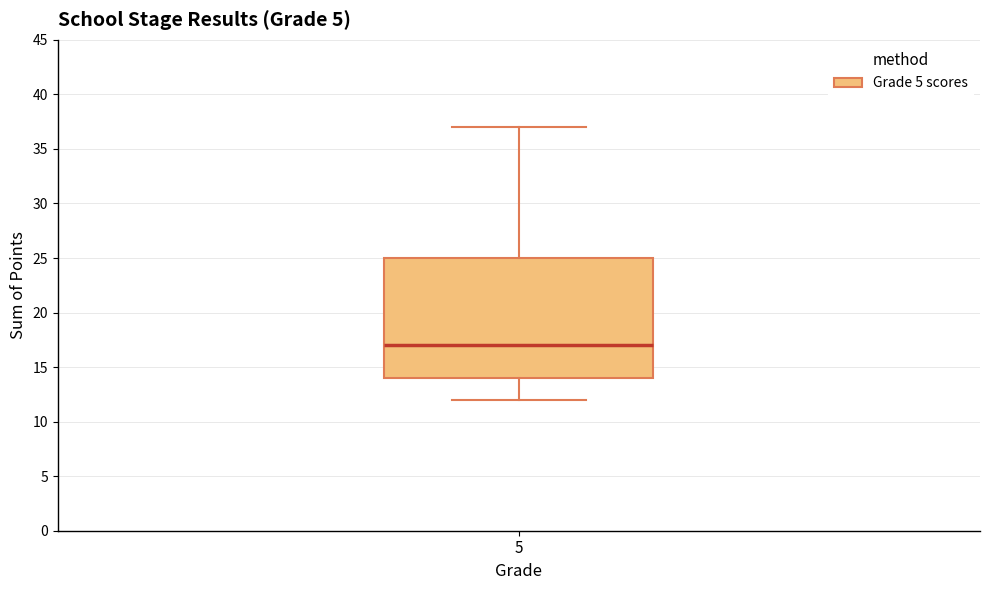

Transcribe this box plot: give where the median line is, the range the box spans, and where the two whiskers end, as read against the y-axis. The values are not printed on the chart, so give them approximately, as read against the axis.

median 17, box 14 to 25, whiskers 12 to 37